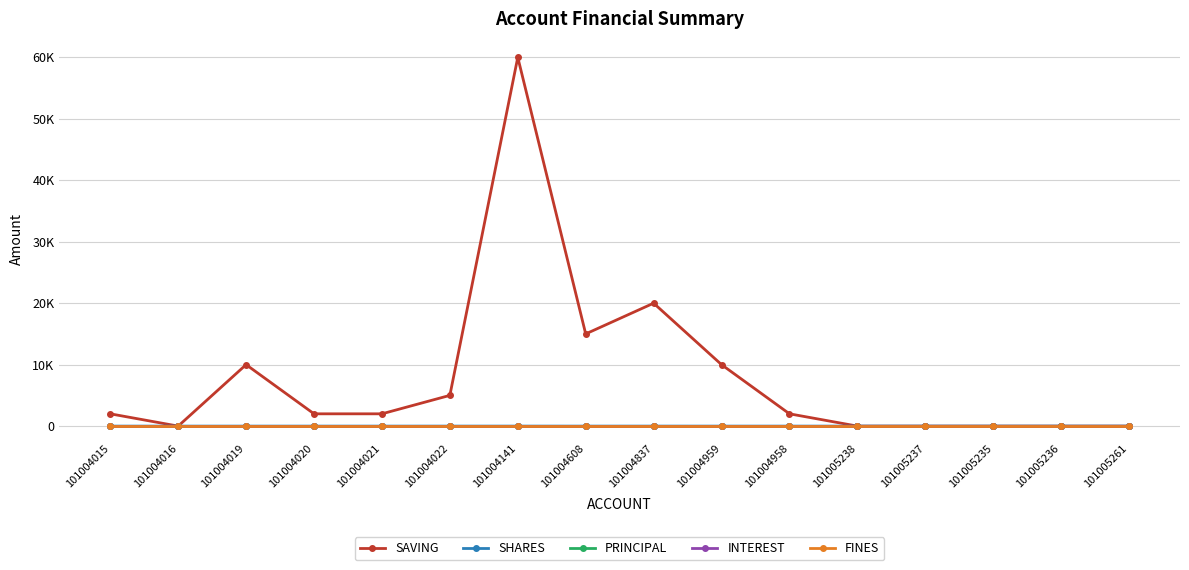

At how many categories does at least one series exceed 45572?

1